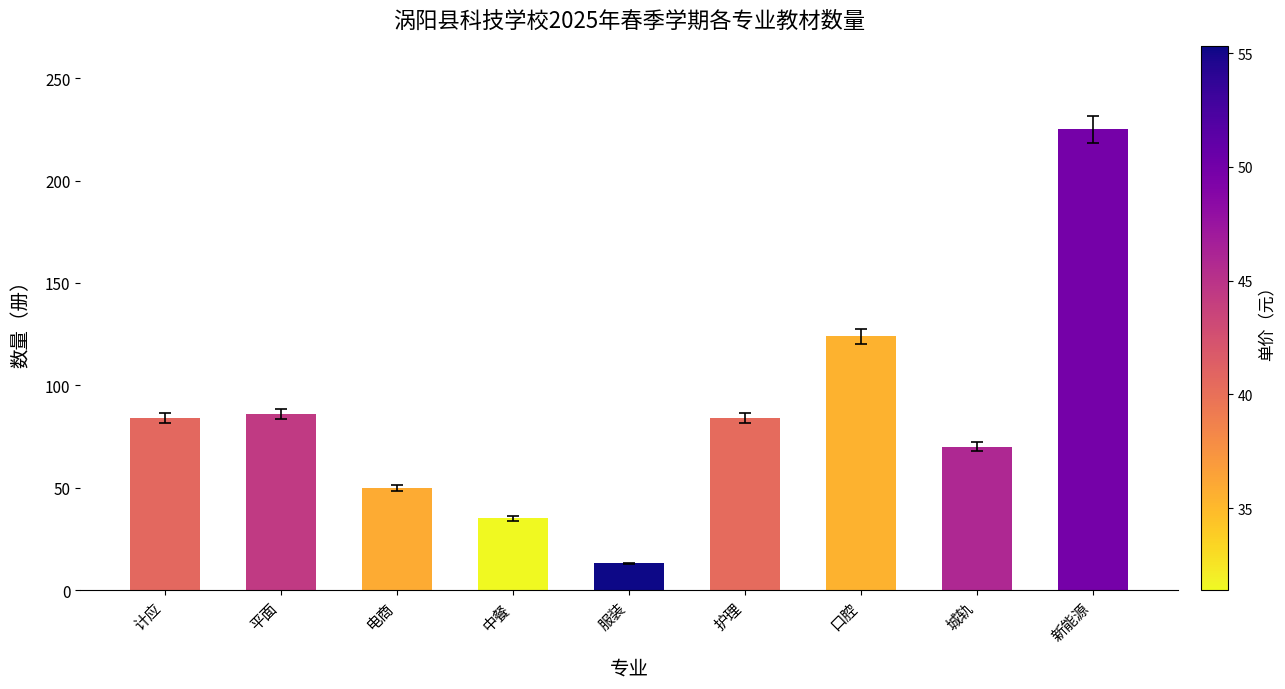

Which category has the lowest value across all series?

服装